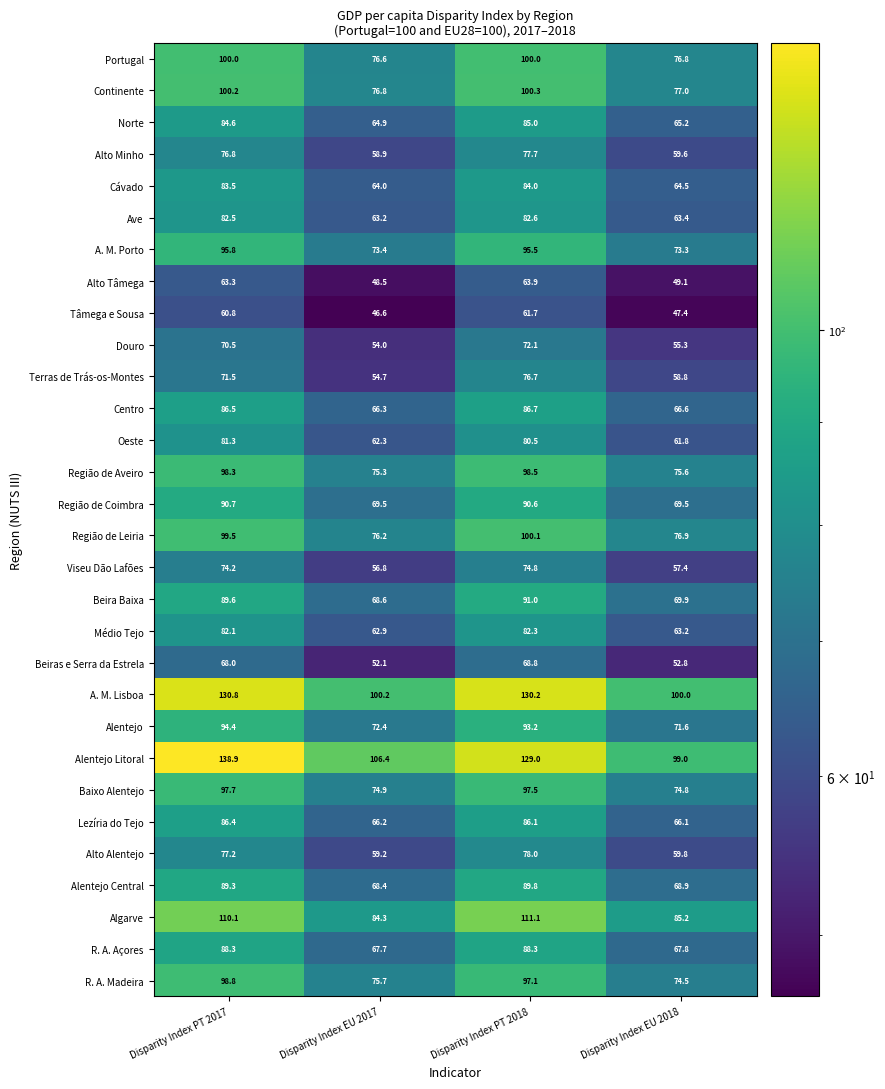

What is the spread (max minus min) of values at Disparity Index PT 2017?

78.1